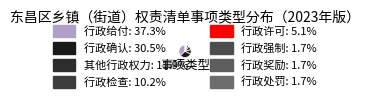

Combined, what portion of the pie is 行政检查 and 行政许可?

15.3%